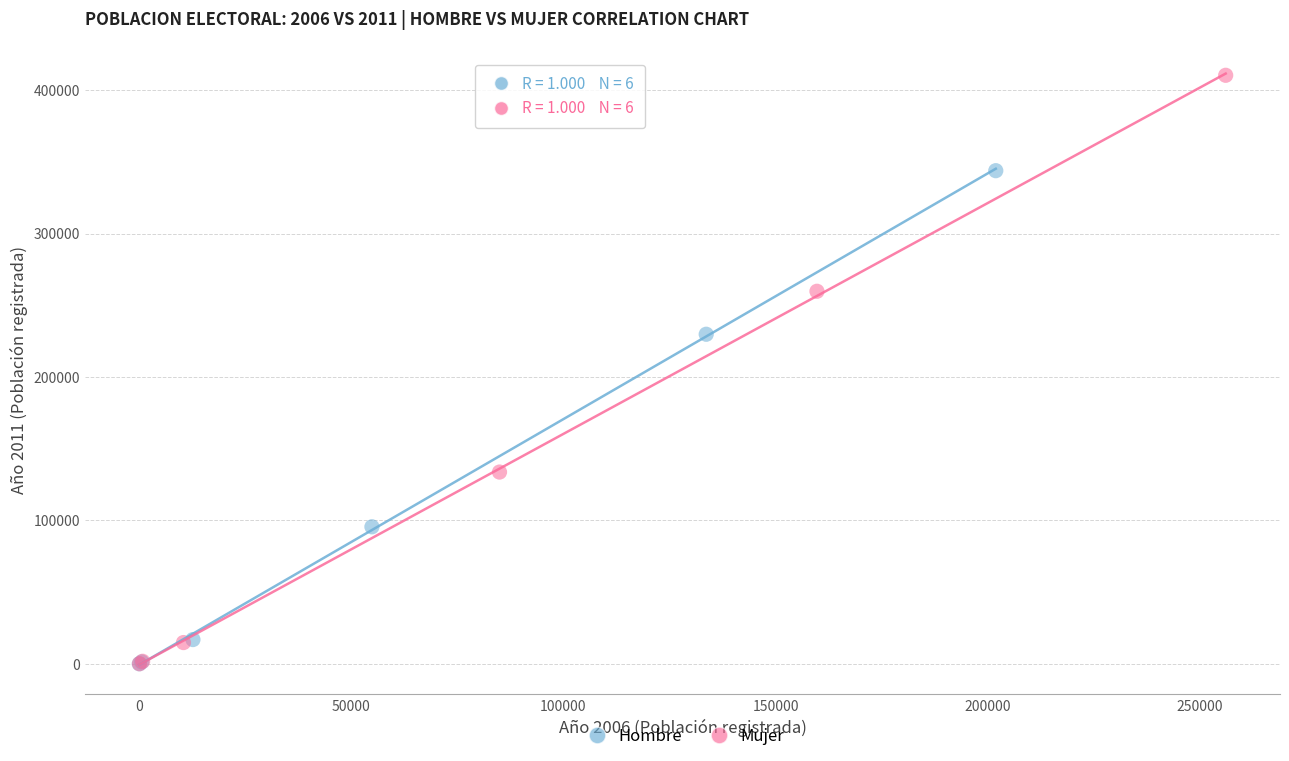

Which series has the largest Y range (max minus min)?

Mujer